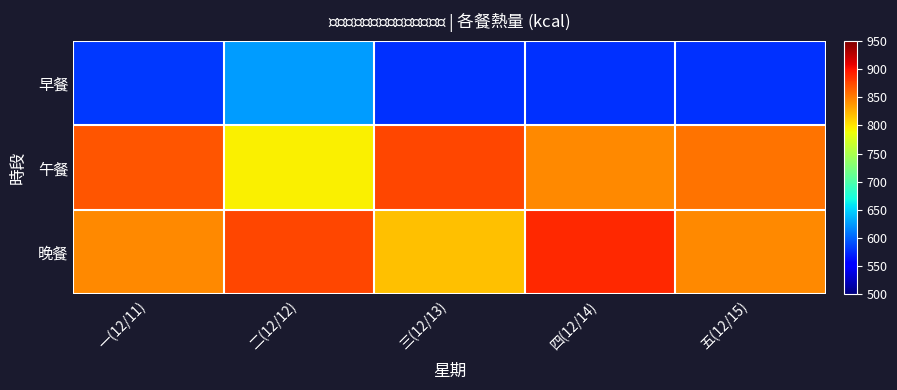

At 二(12/12), list the series in order from largest to smallest.

晚餐, 午餐, 早餐